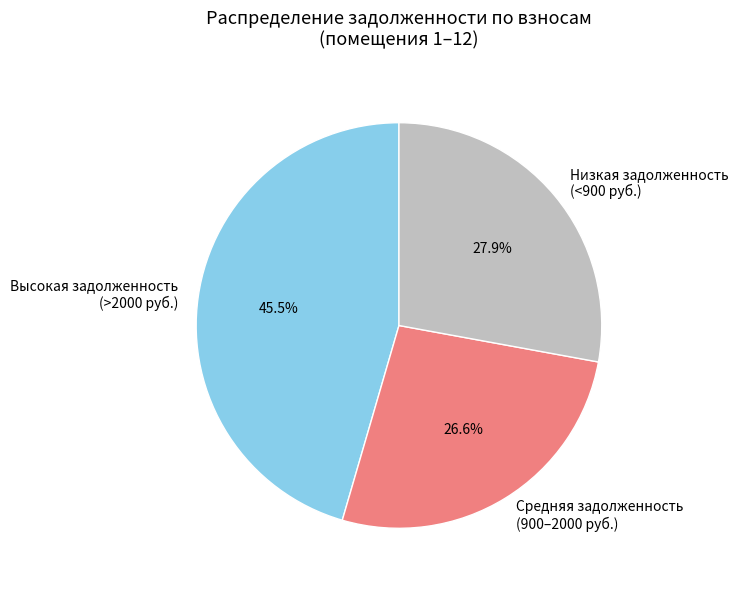

Rank the categories by value from highest to lowest.

Высокая задолженность (>2000 руб.), Низкая задолженность (<900 руб.), Средняя задолженность (900–2000 руб.)